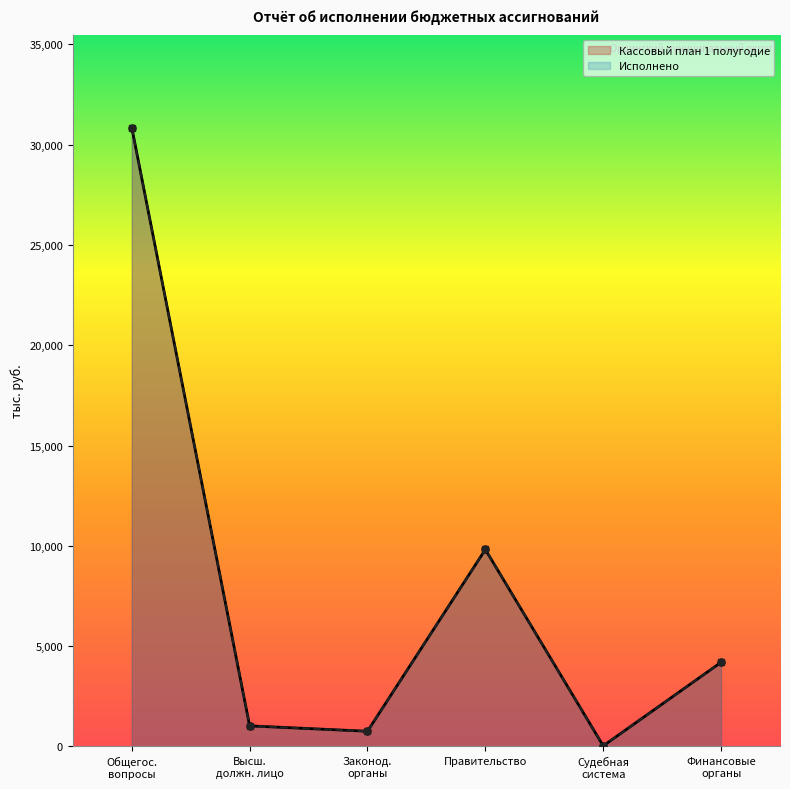

Which series changed the most between Высш. должн. лицо and Финансовые органы?

Кассовый план 1 полугодие